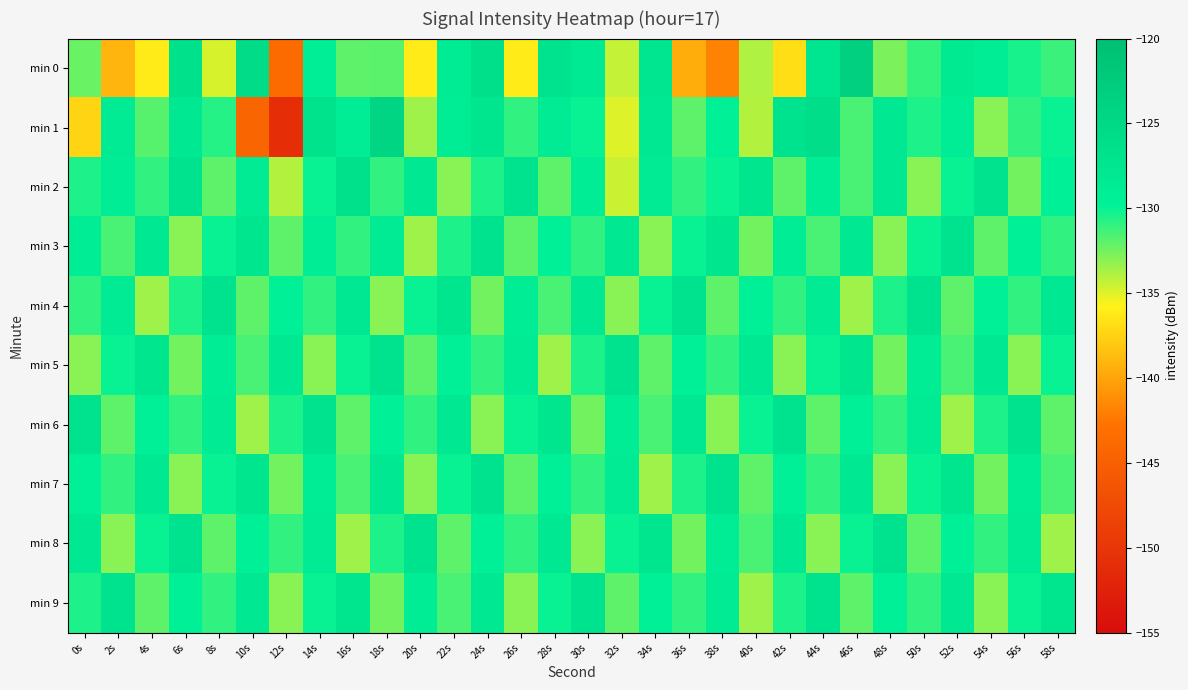

How many series are shown in this chart?

10